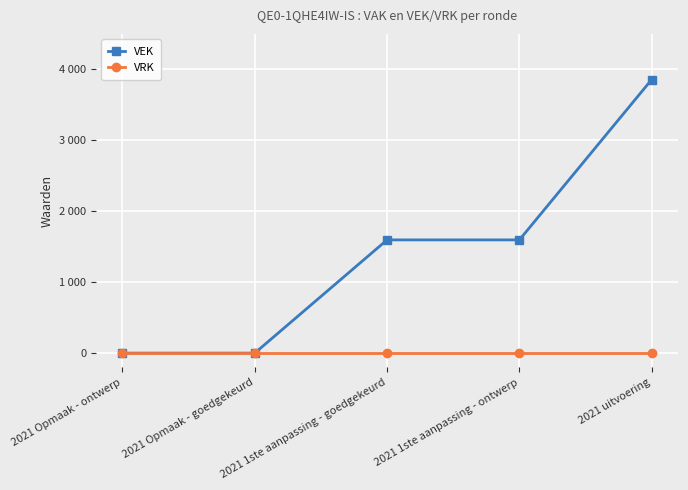

Reading left to right, what are all the values shown in this chart?

VEK: 0	0	1596	1596	3857
VRK: 0	0	0	0	0